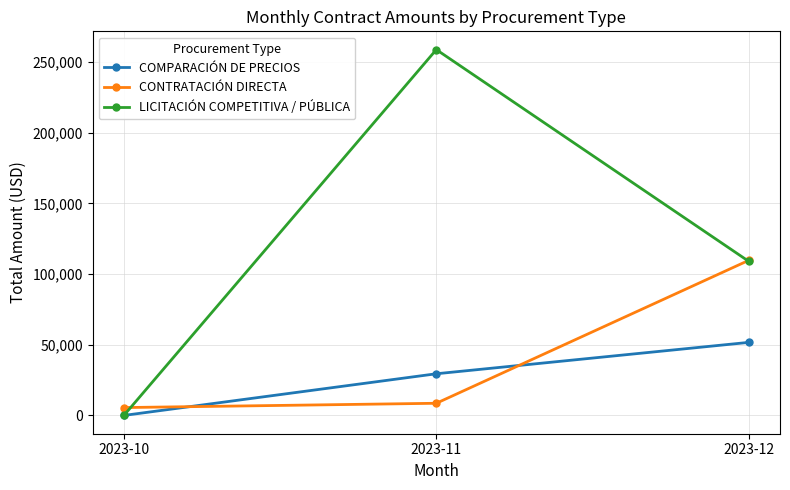

What is the sum of all COMPARACIÓN DE PRECIOS values?

81121.4